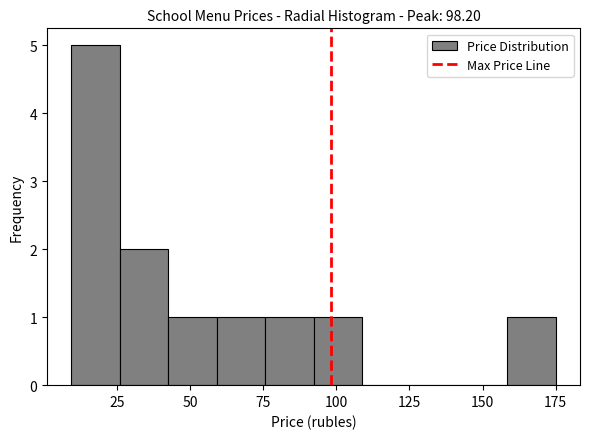

Read against the x-axis, roughly where is the centre of the tallest bar?

20